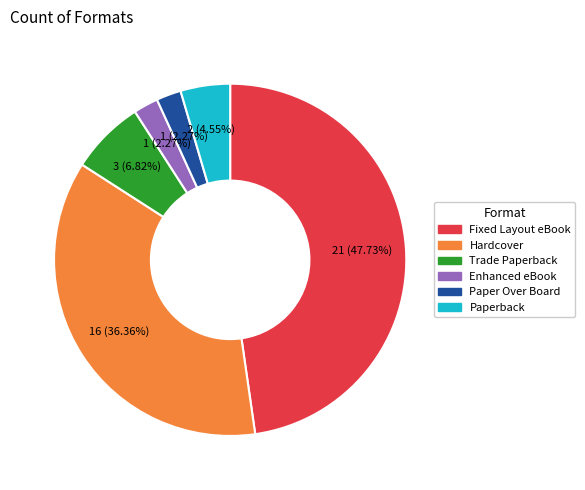

To the nearest percent, what portion does Paperback represent?

5%